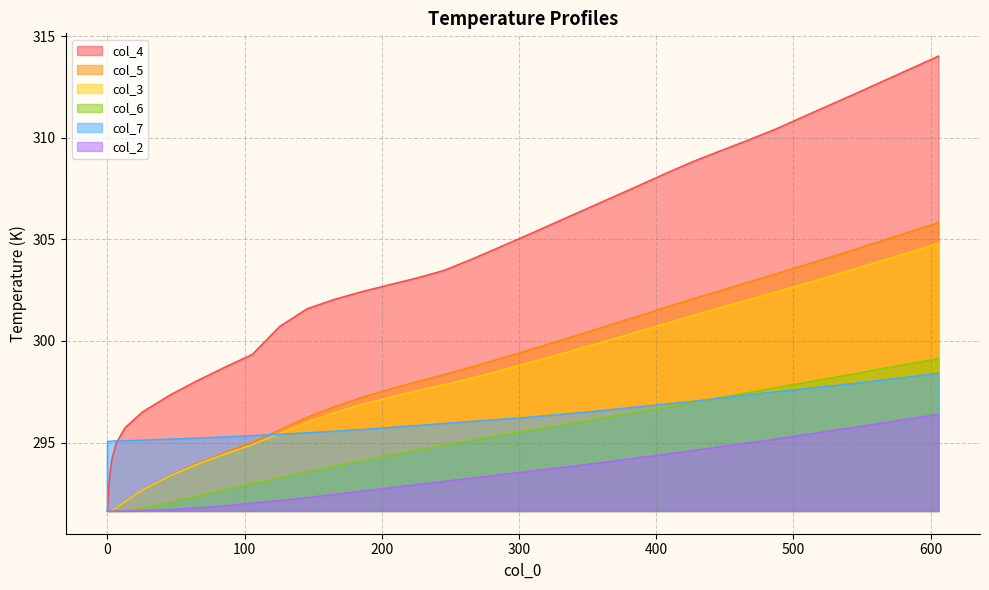

At 185.7, list the series in order from smallest to largest.

col_2, col_6, col_7, col_3, col_5, col_4